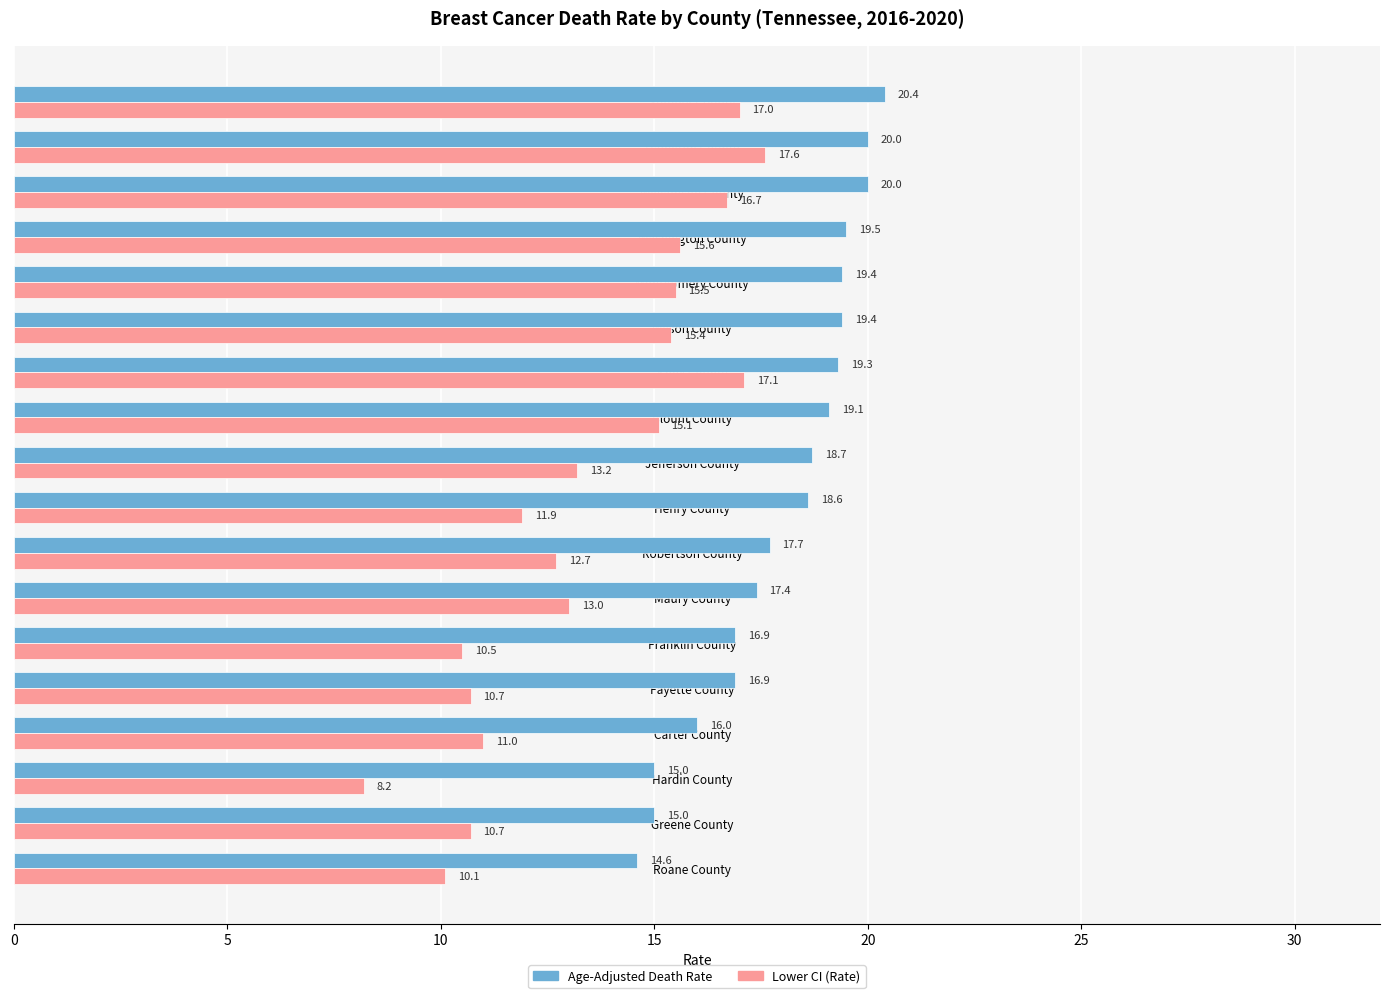

What is the spread (max minus min) of values at Carter County?

5.0